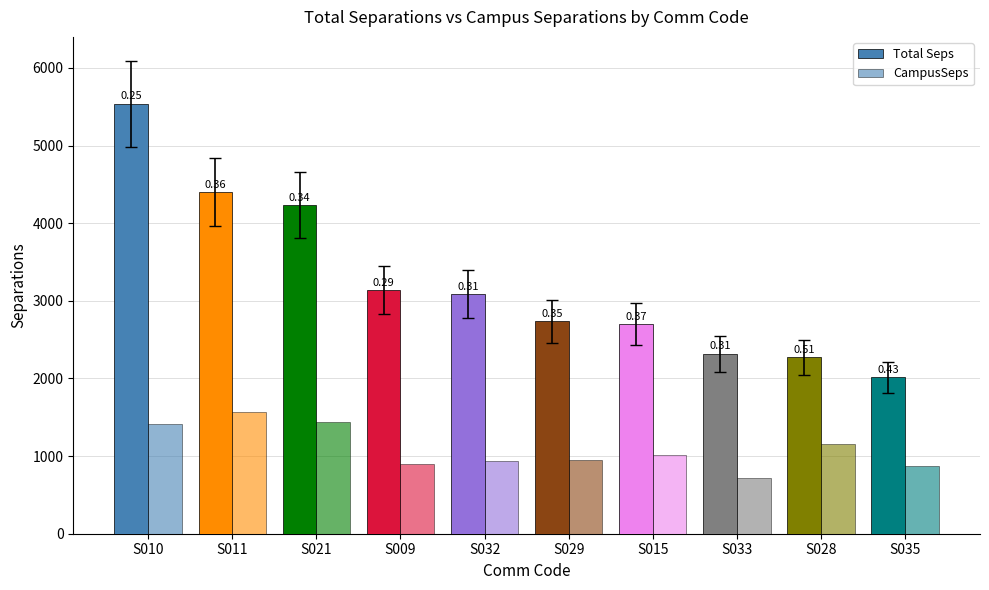

How many groups of bars are there?

10